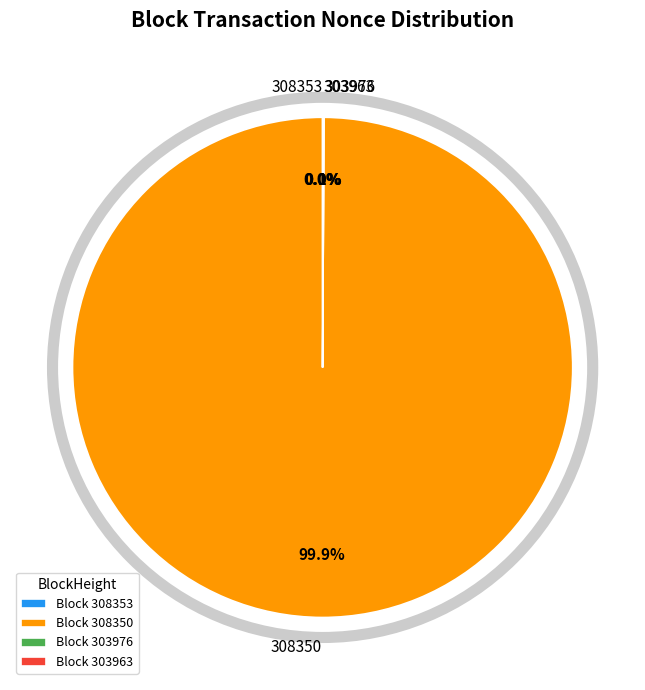

What is the change in value from 308350 to 303963?

-26459